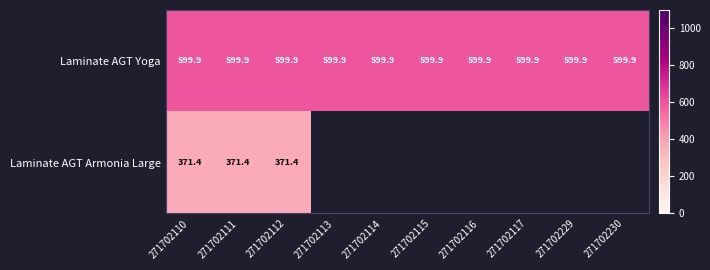

Read the Laminate AGT Yoga value at 271702114.

599.9